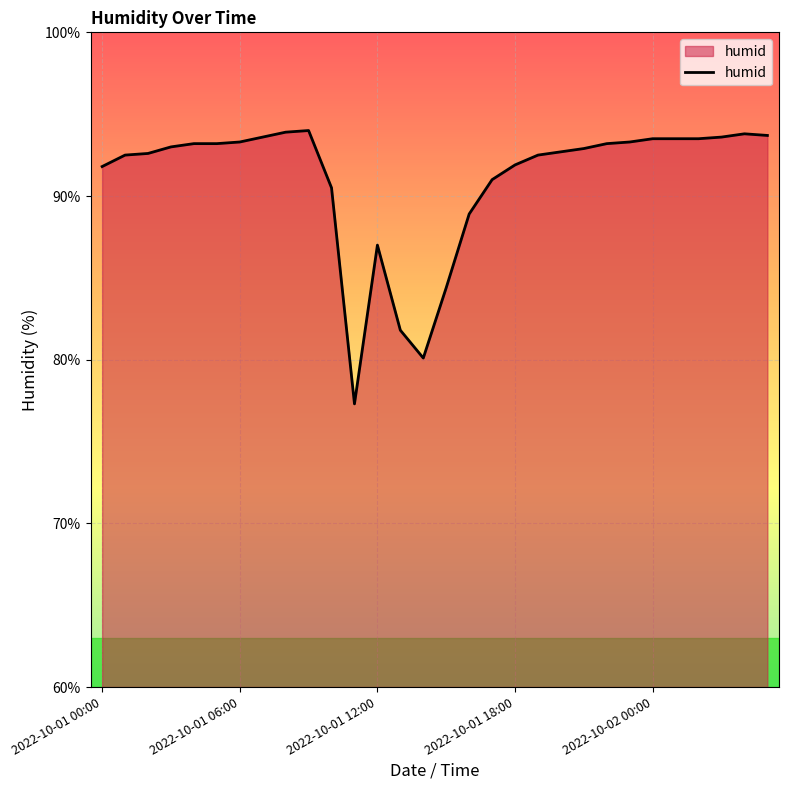

What is the maximum value shown in the chart?

94.0